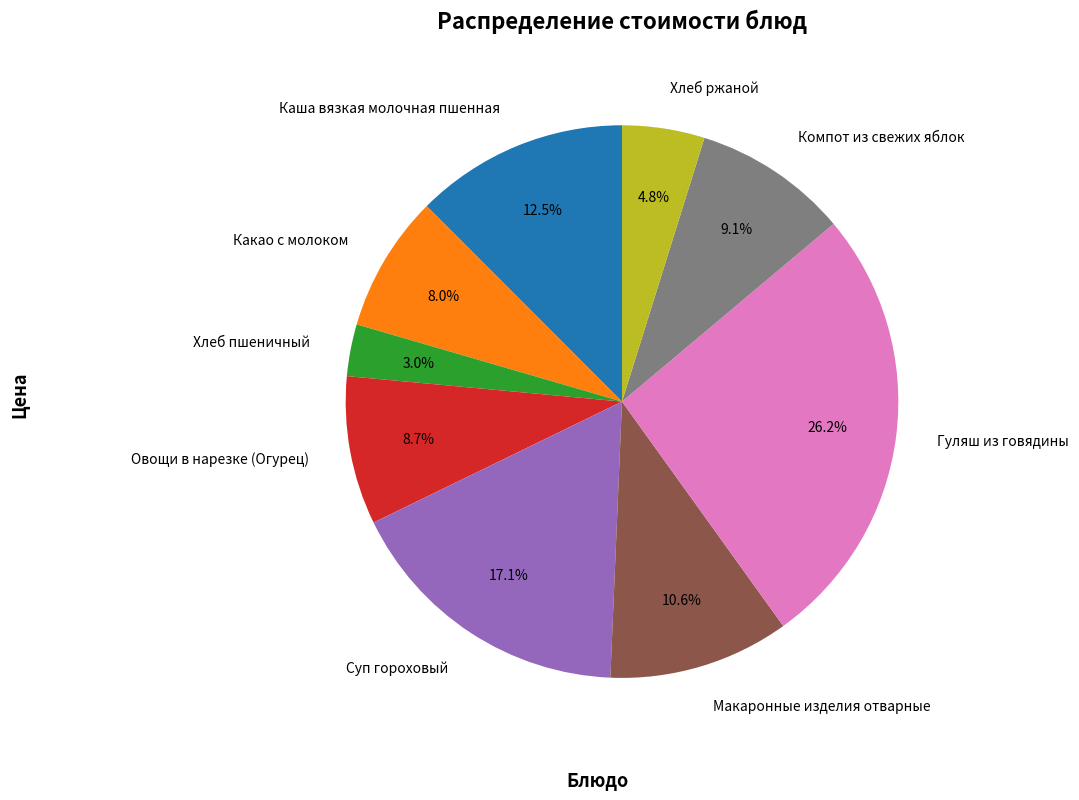

Combined, what portion of the pie is Компот из свежих яблок and Хлеб пшеничный?

12.1%